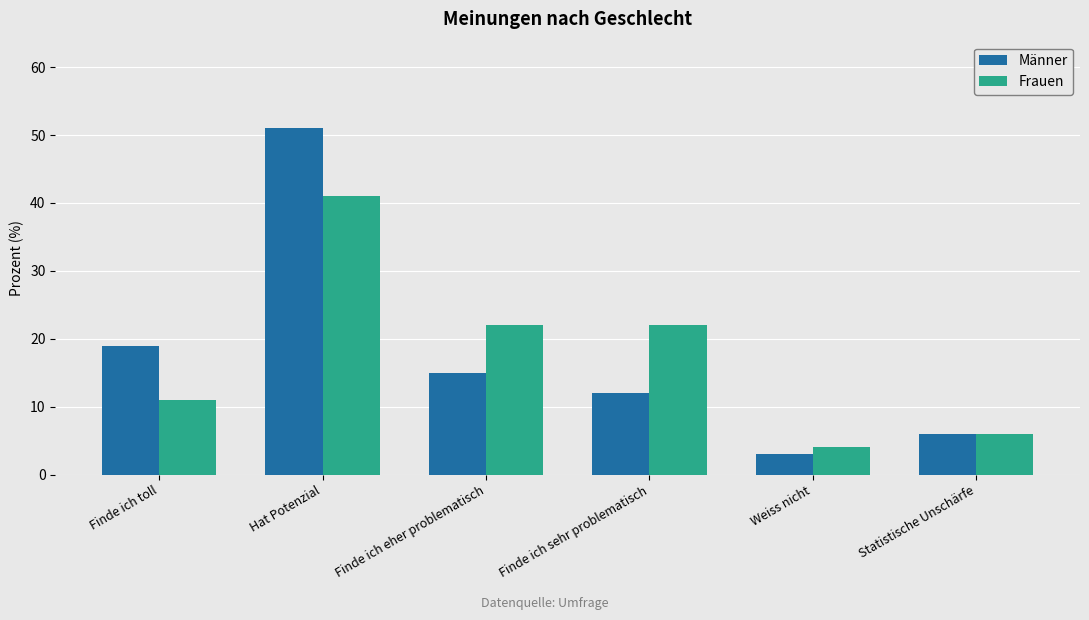

What is the label of the 1st bar from the right?

Statistische Unschärfe